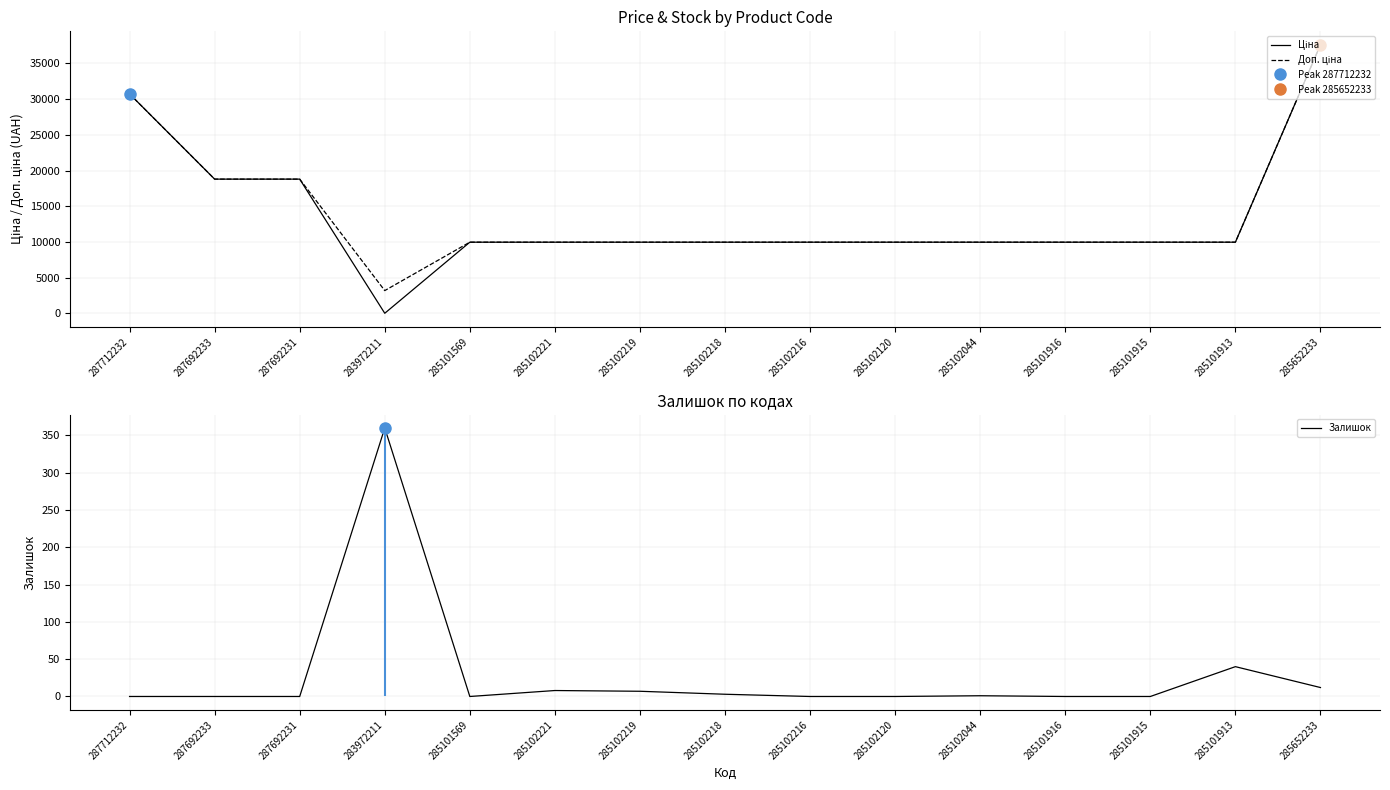

True or false: Залишок and Доп. ціна intersect in this chart.

False